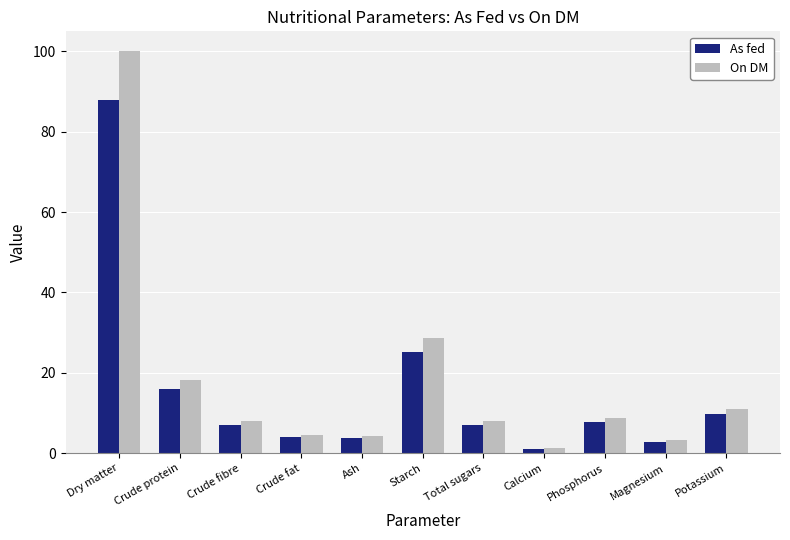

What is the spread (max minus min) of values at Total sugars?

1.0